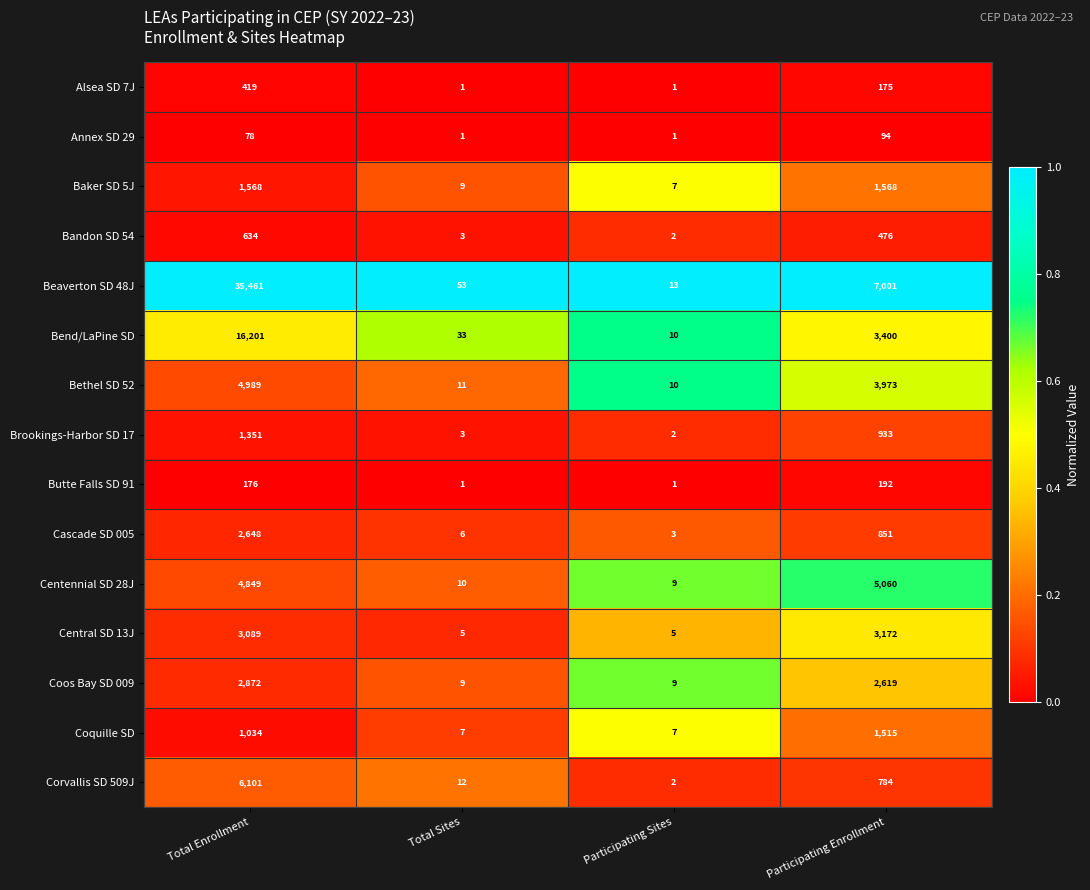

What is the highest value of the Bandon SD 54 series?

634